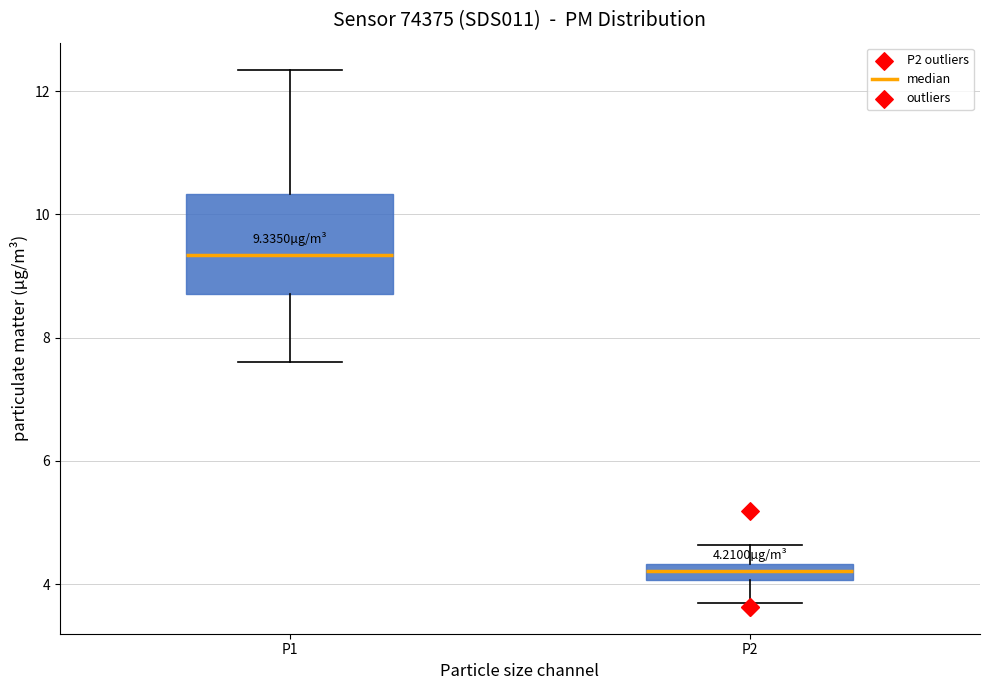

Which box is the tallest, from its lower edge to its upper edge?

P1